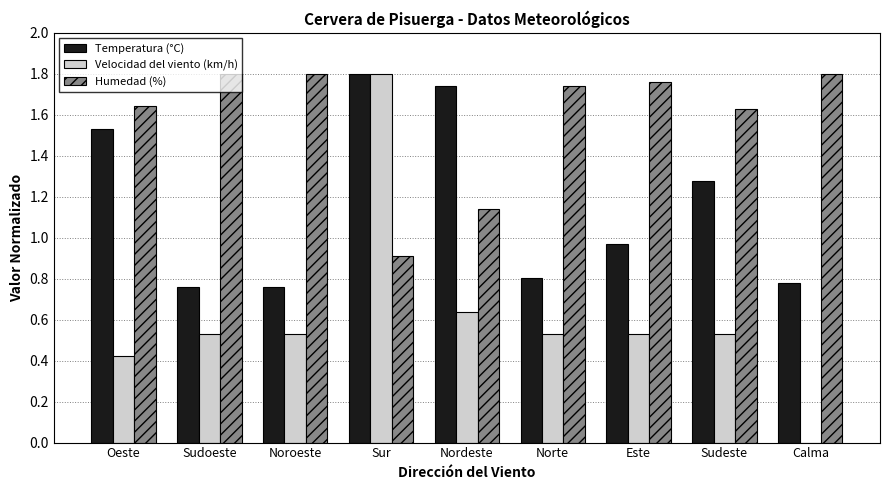

What is the sum of the Humedad (%) values at Calma and Este?

3.6